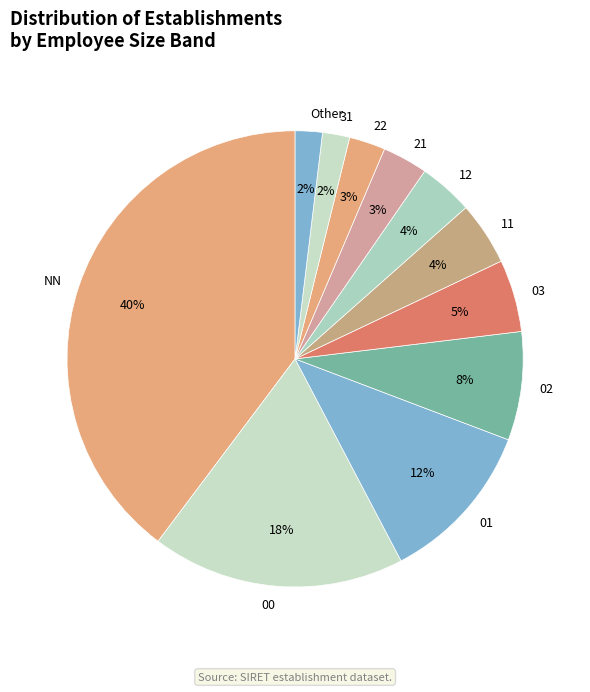

Approximately how many times larger is the value at 31 compared to 22?

0.7